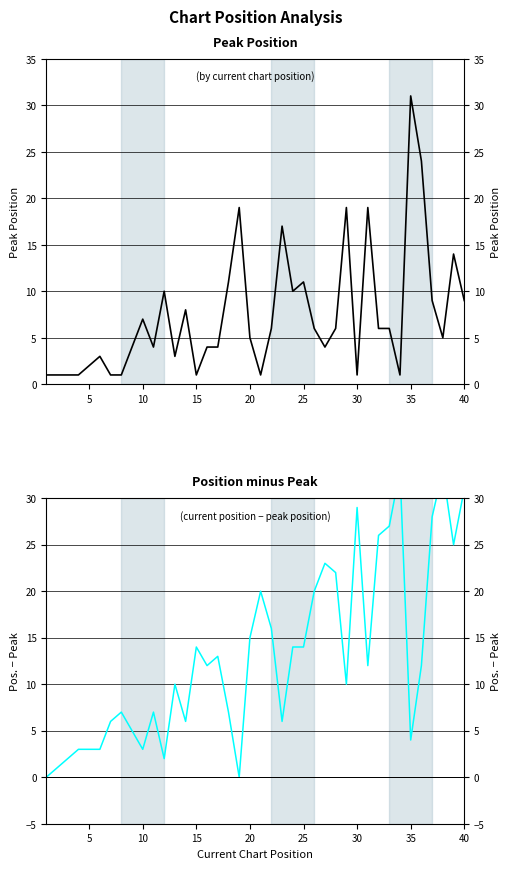

Is it true that Position minus Peak equals 10 at 30?

False